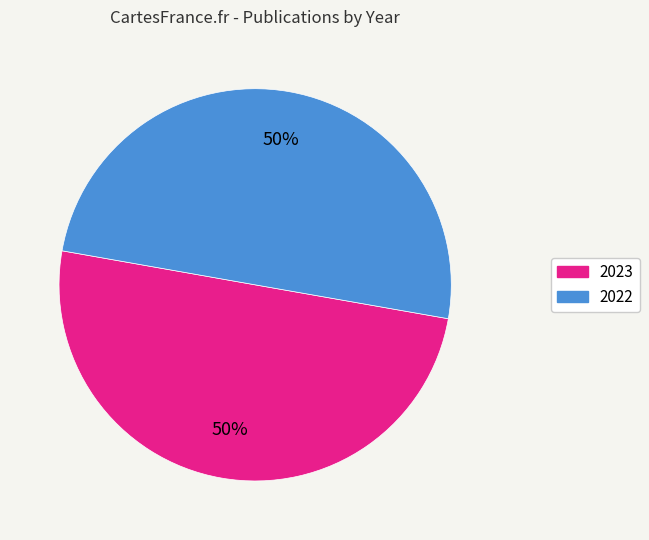

Count the number of slices in the pie.

2